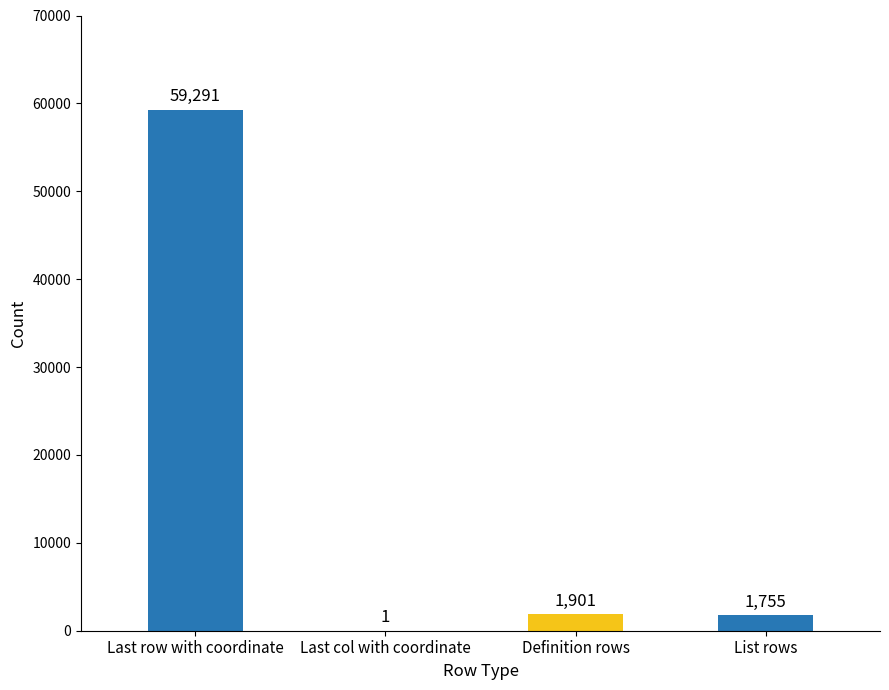

What is the greatest value displayed?

59291